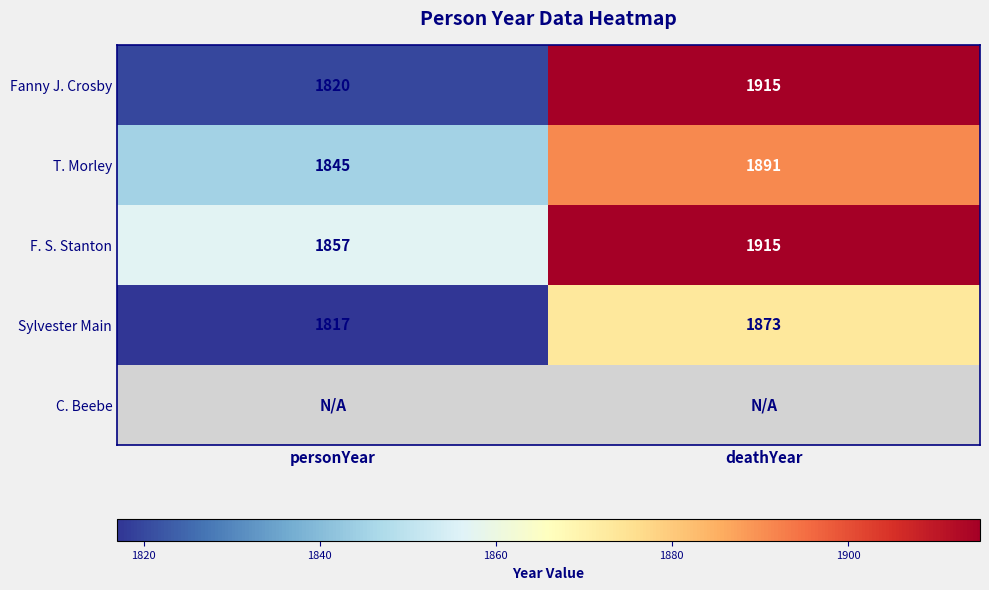

How many F. S. Stanton values are between 1857 and 1915?

2